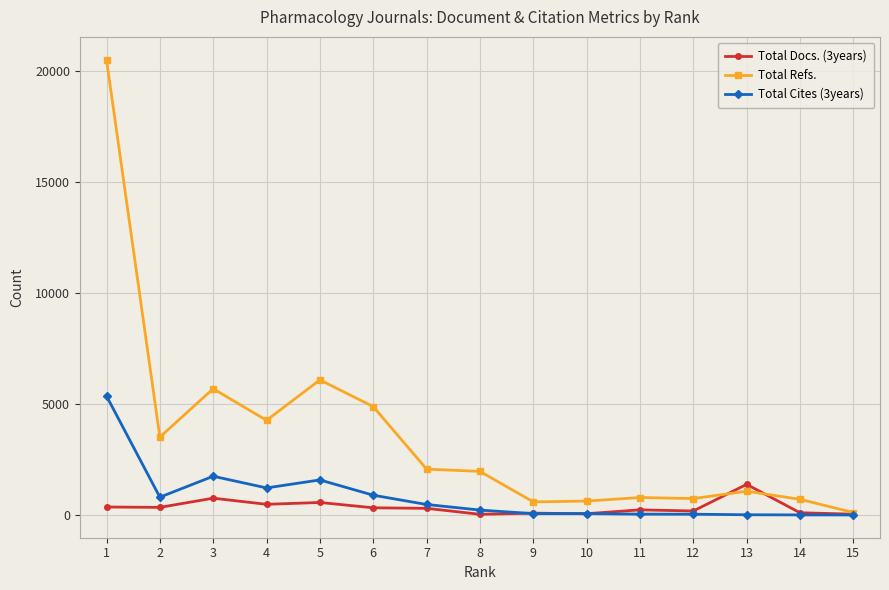

Which series has the largest total across all categories?

Total Refs.